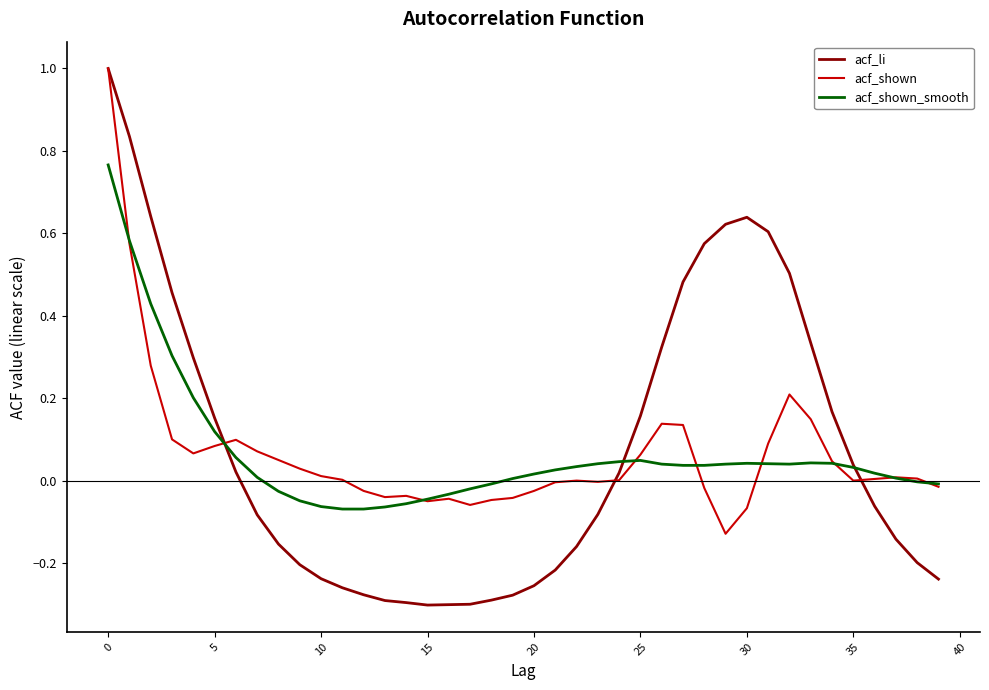

What is the maximum value shown in the chart?

1.0